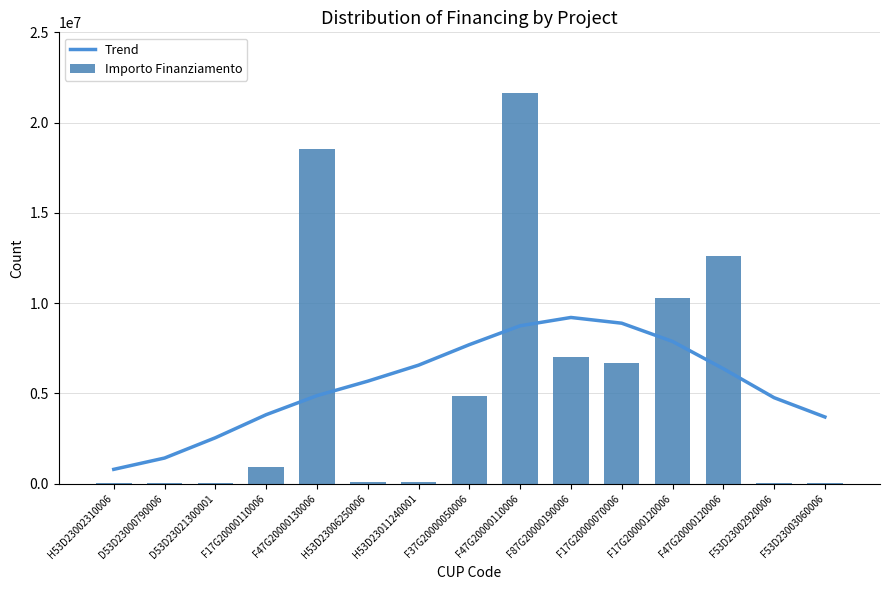

What is the difference between the highest and lowest values at F53D23002920006?

4713255.0